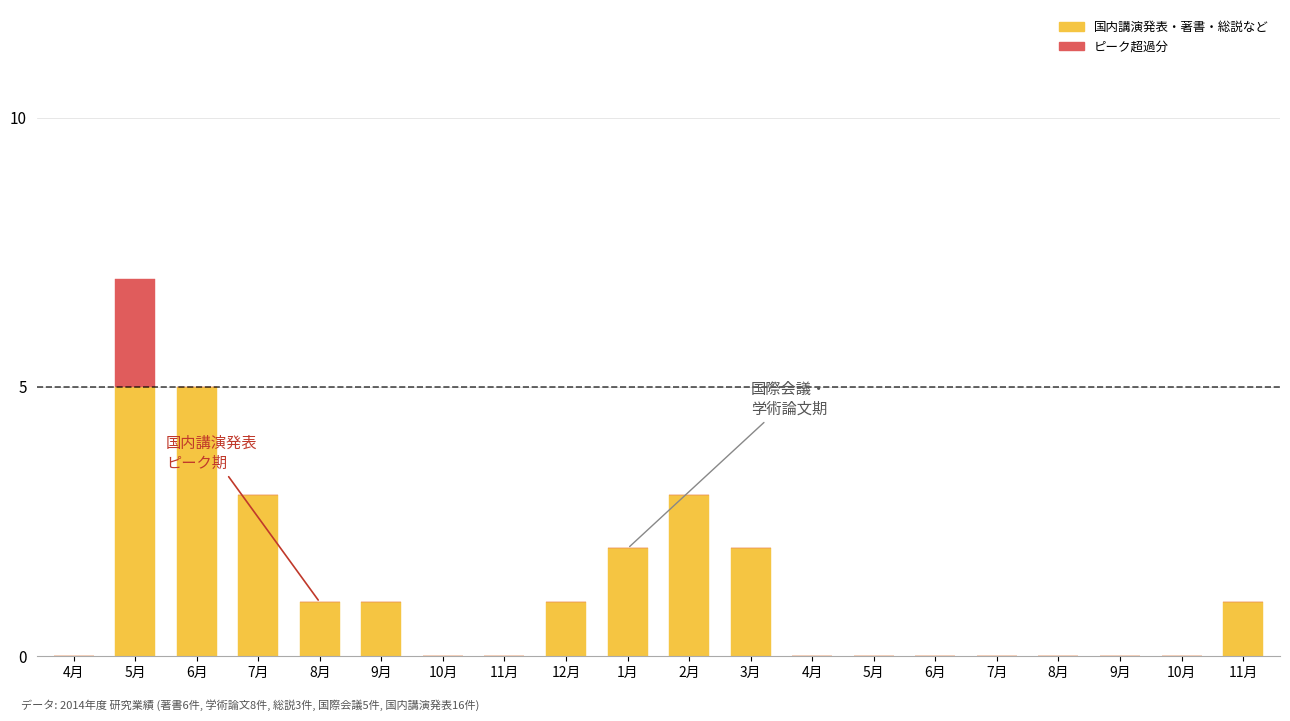

What is the sum of all 国内講演発表・著書・総説など values?

24